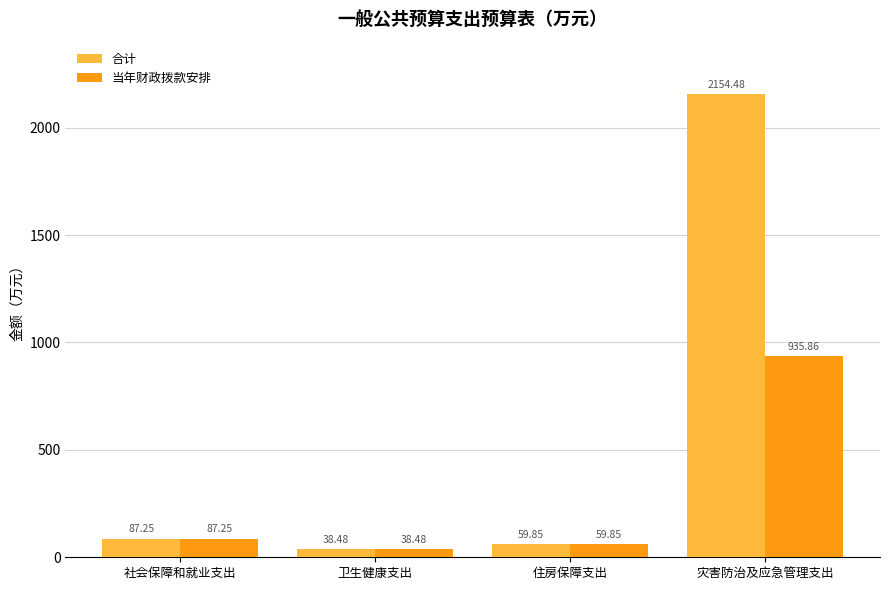

What is the maximum value for 当年财政拨款安排?

935.9